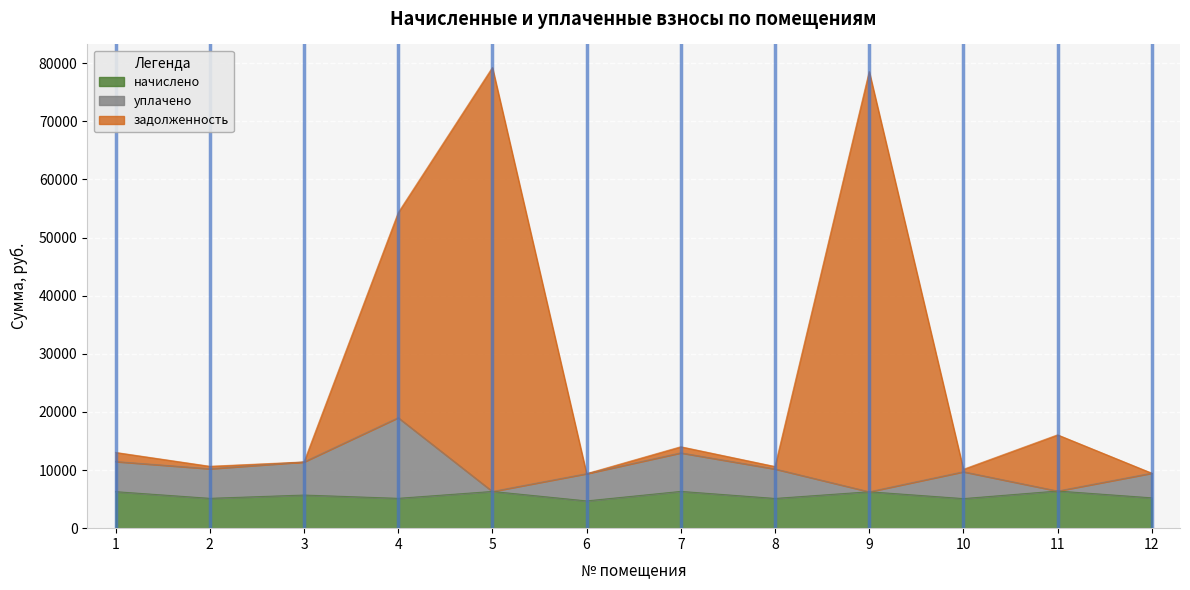

At 3, list the series in order from smallest to largest.

начислено, уплачено, задолженность